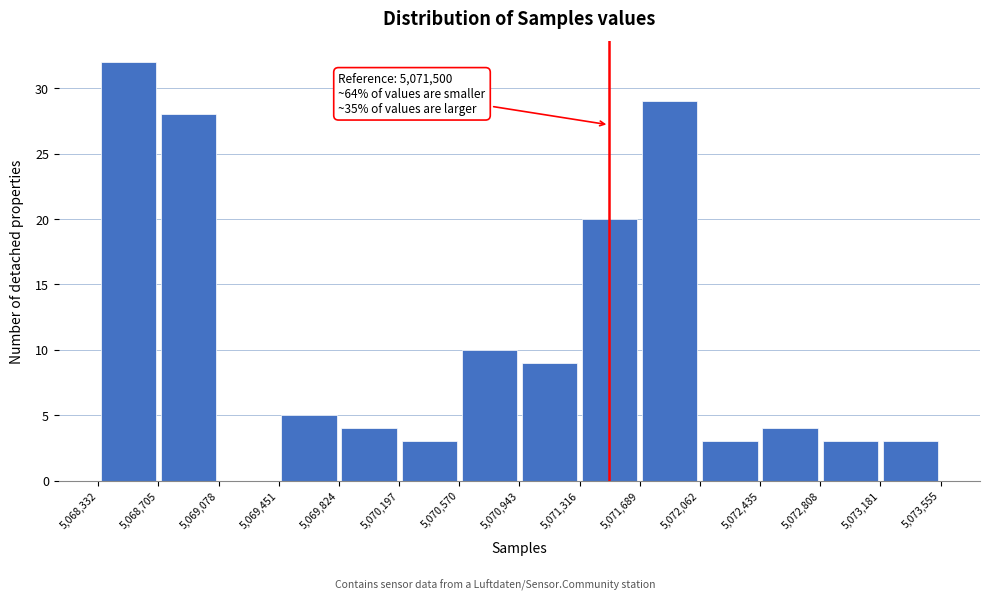

Over which range of the x-axis is the bar tallest?

5,068,332 to 5,068,705